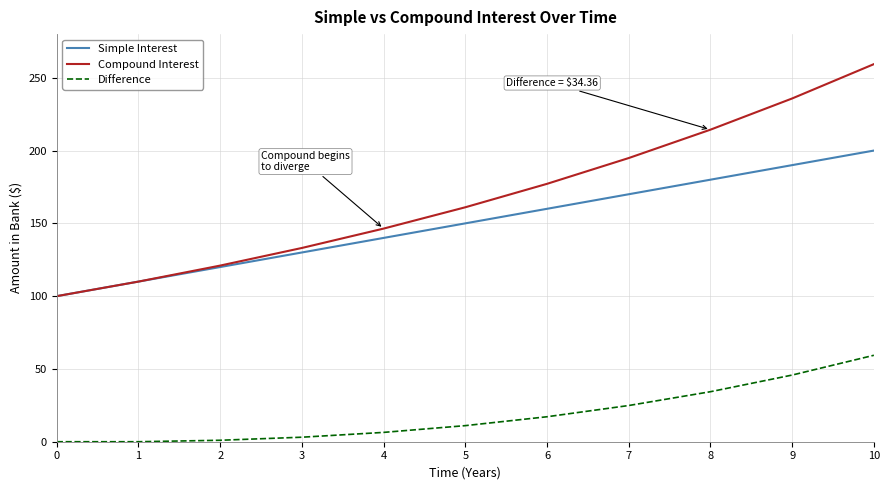

True or false: Compound Interest and Difference cross at least once.

False